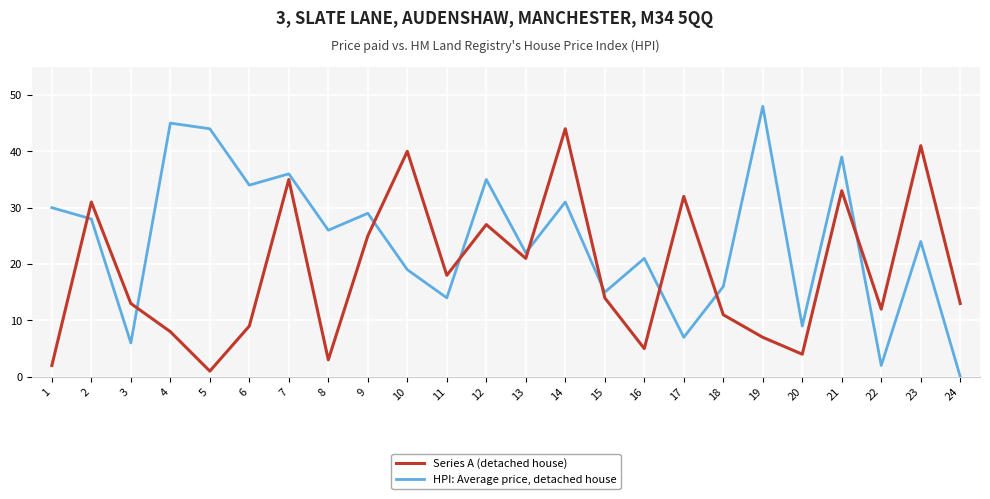

What are all the series names shown in the legend?

Series A (detached house), HPI: Average price, detached house